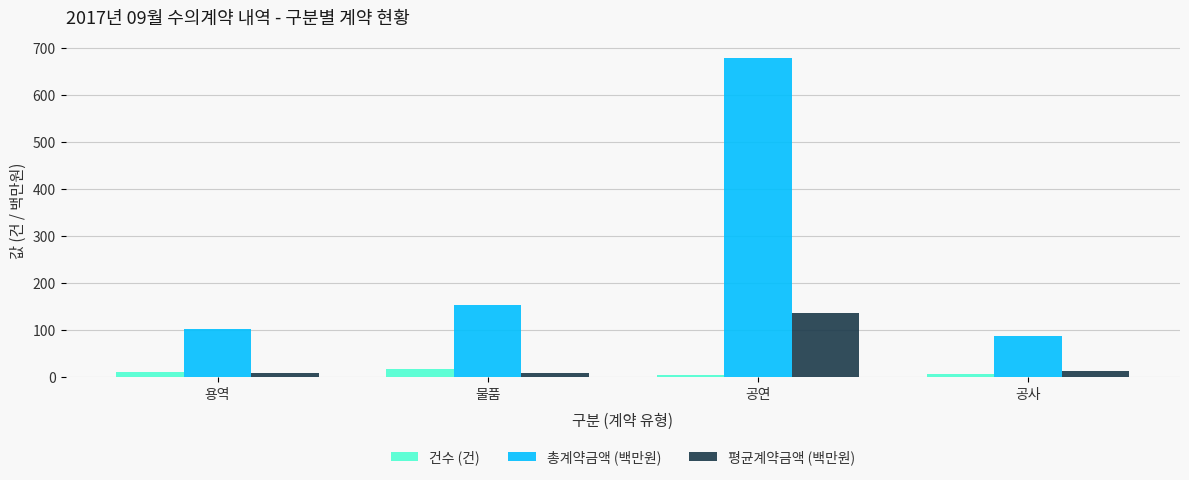

At which label does 건수 (건) reach its peak?

물품